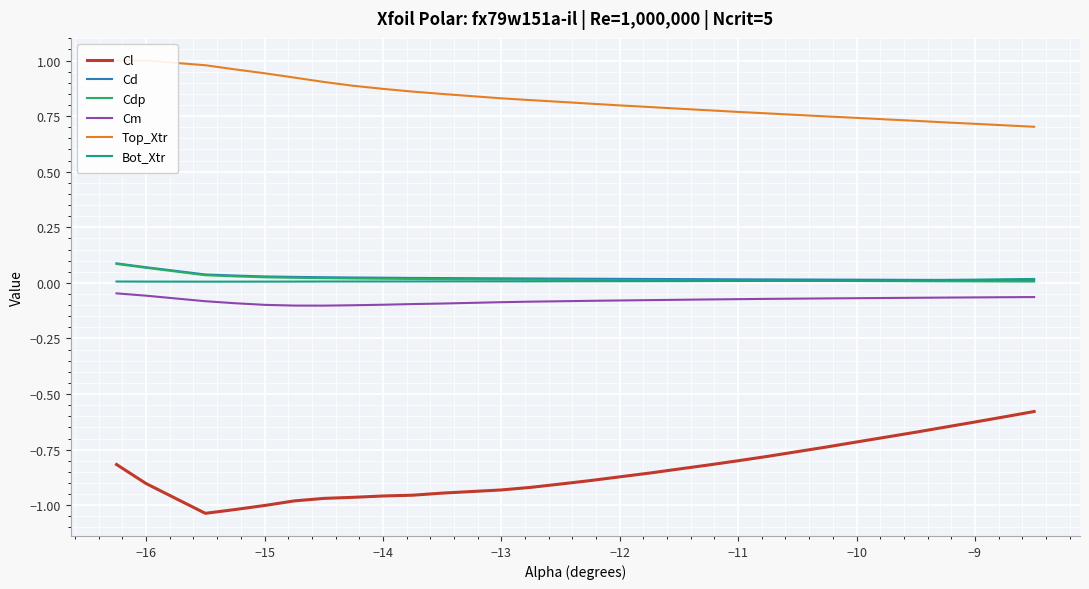

Is it true that Cdp equals 0.0 at −13?

True